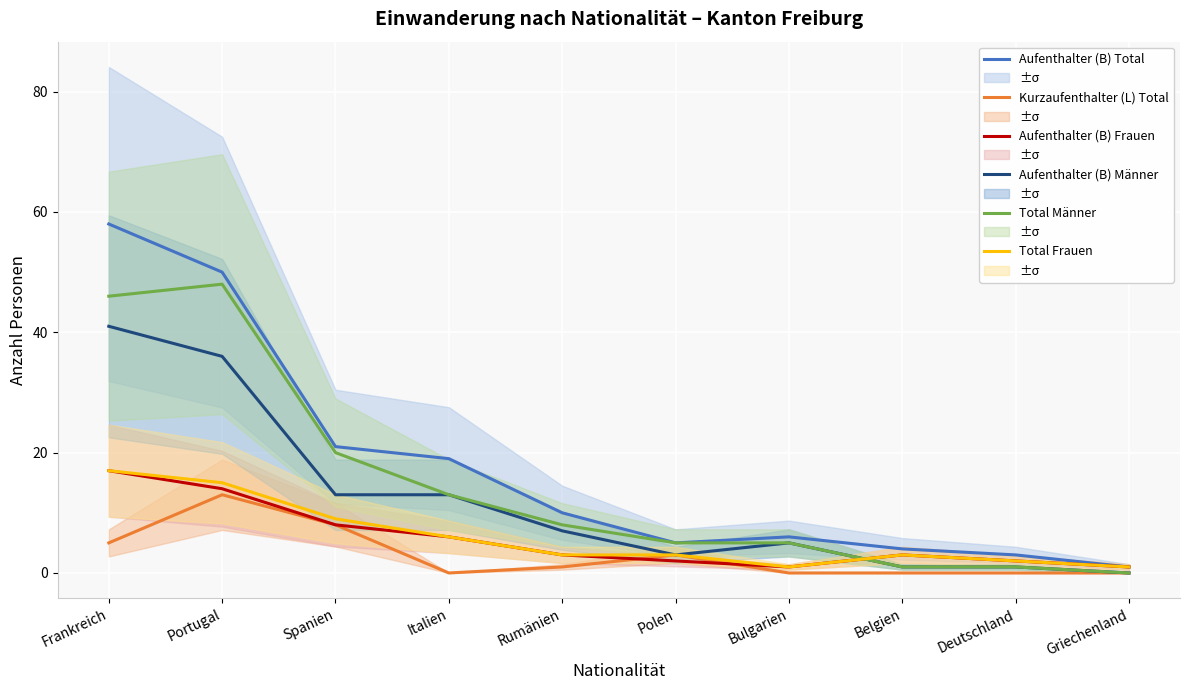

Rank the series at Italien from lowest to highest value.

Kurzaufenthalter (L) Total, Aufenthalter (B) Frauen, Total Frauen, Aufenthalter (B) Männer, Total Männer, Aufenthalter (B) Total